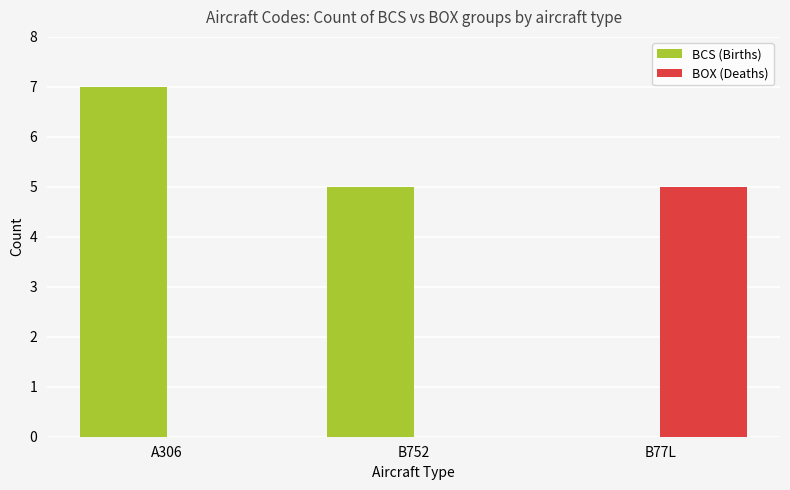

At which label is BCS (Births) closest to 3?

B752